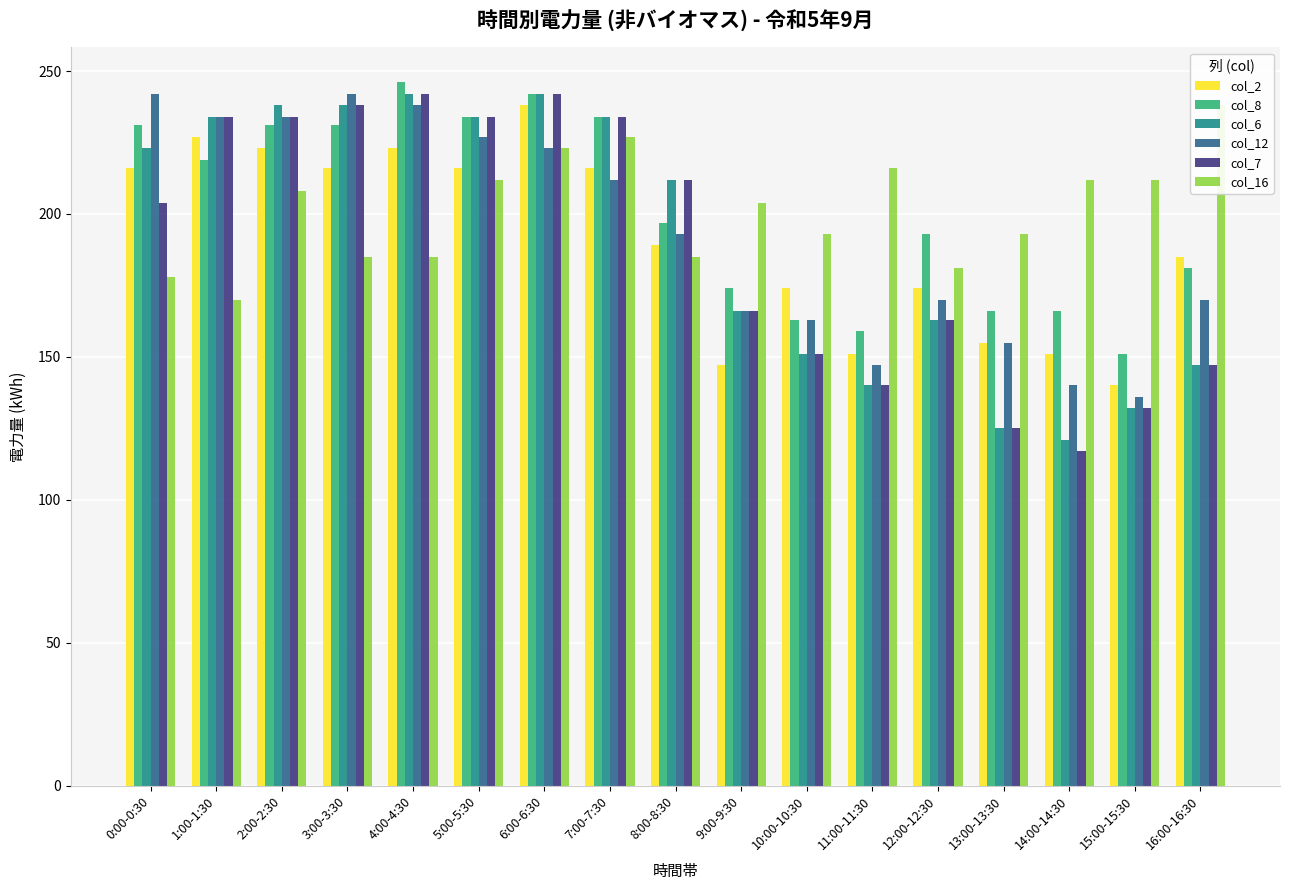

What value does the col_2 series have at 8:00-8:30, to the nearest 10?

190